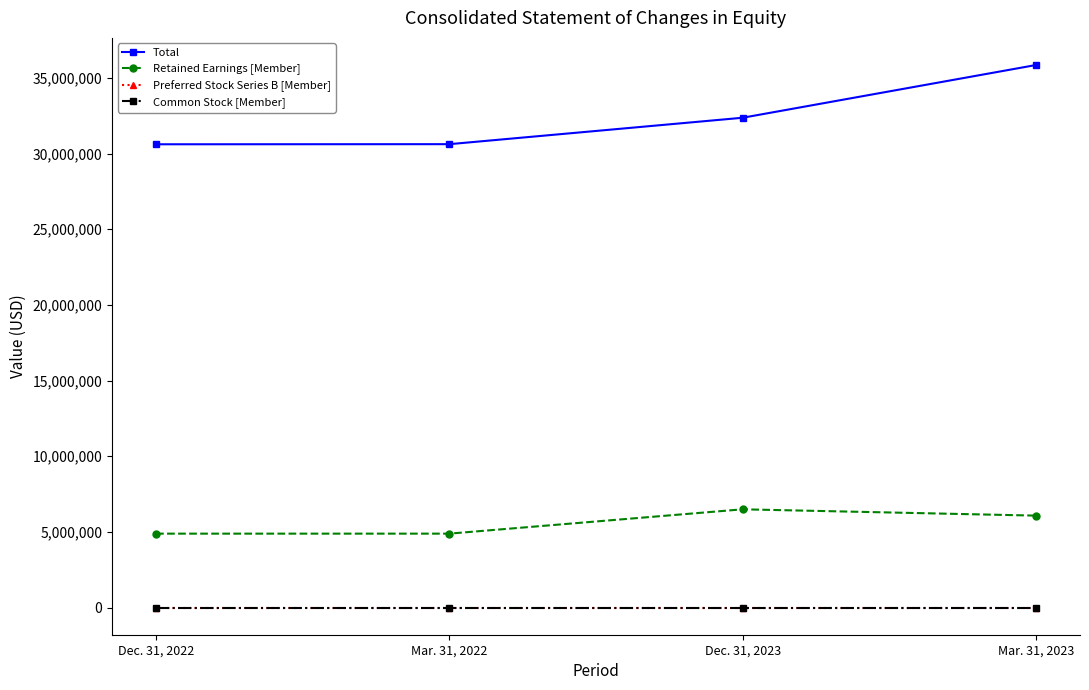

Which series has the largest range (max minus min)?

Total